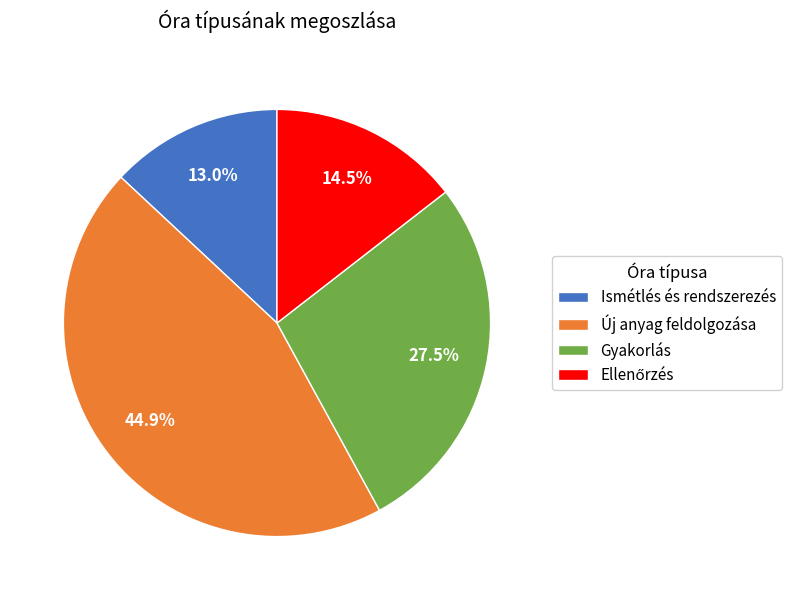

How much of the chart is everything except Gyakorlás?

72.5%